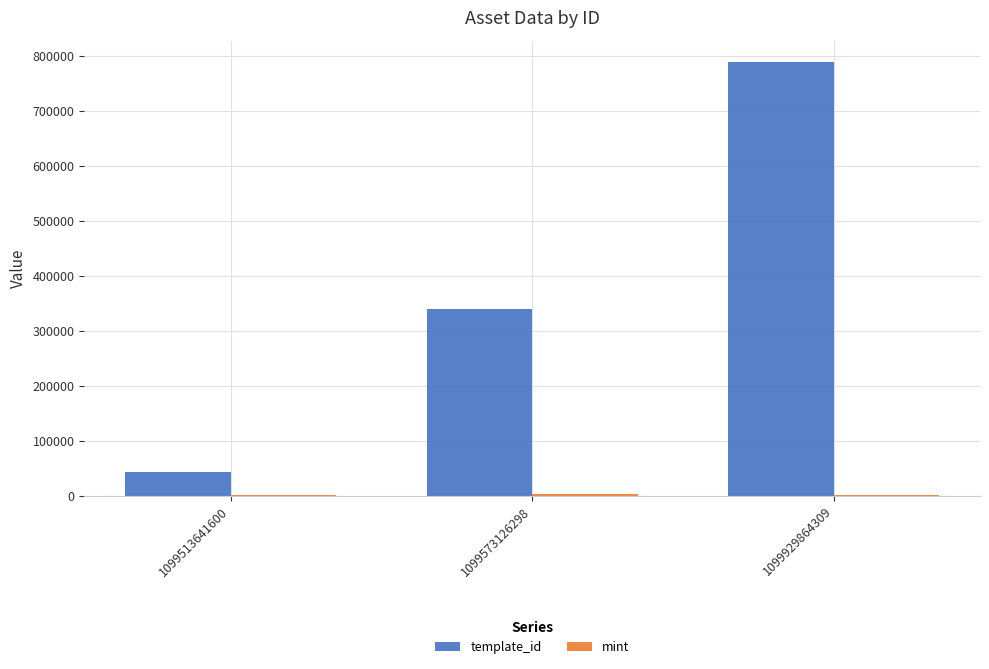

Which label corresponds to the largest value in the chart?

1099929864309